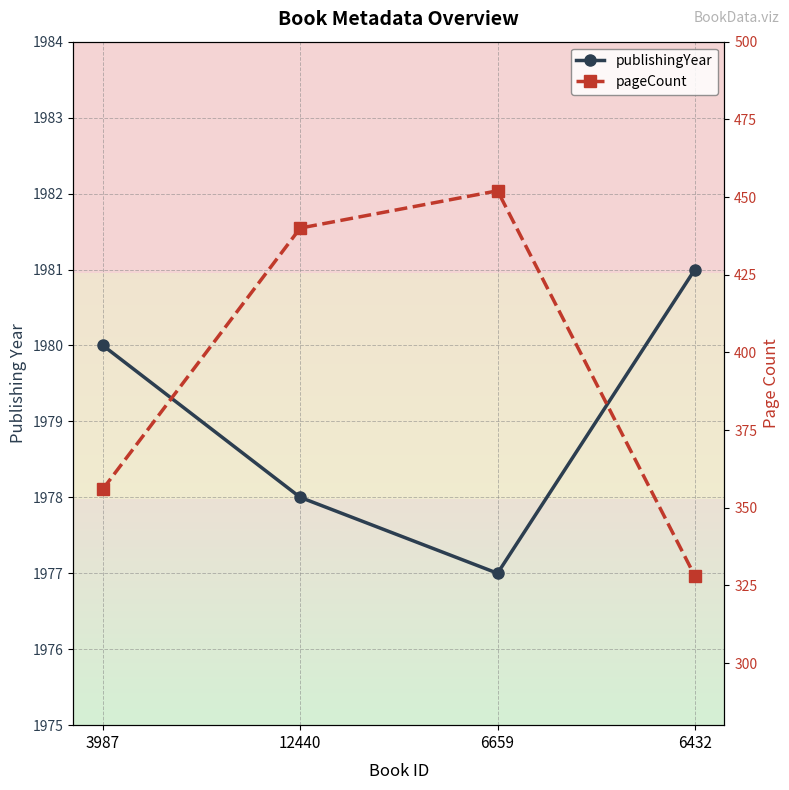

Is it true that pageCount equals 114 at 6659?

False